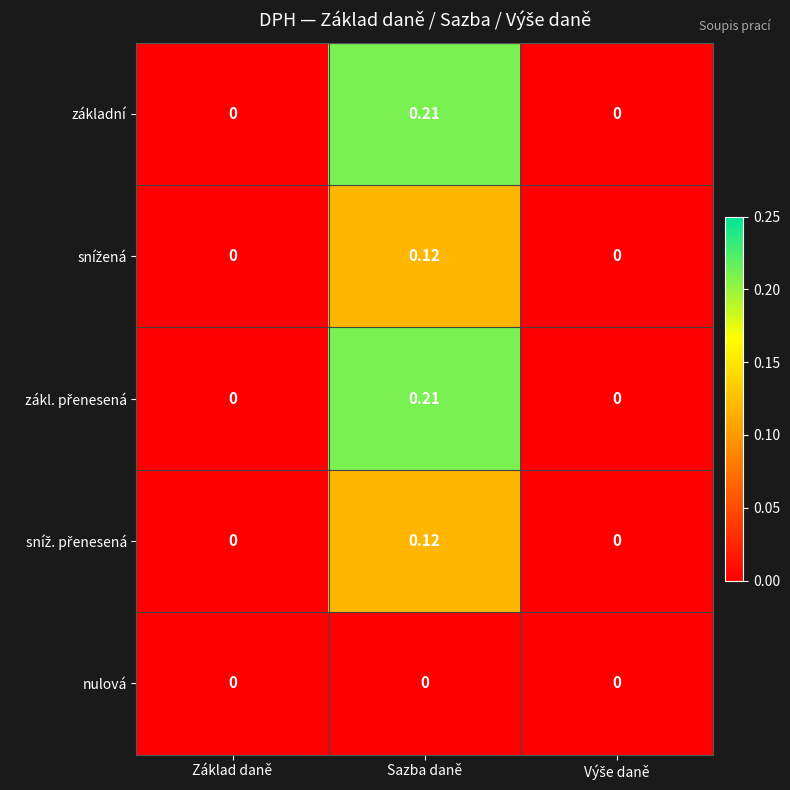

At which category is the sum across all series the highest?

Sazba daně